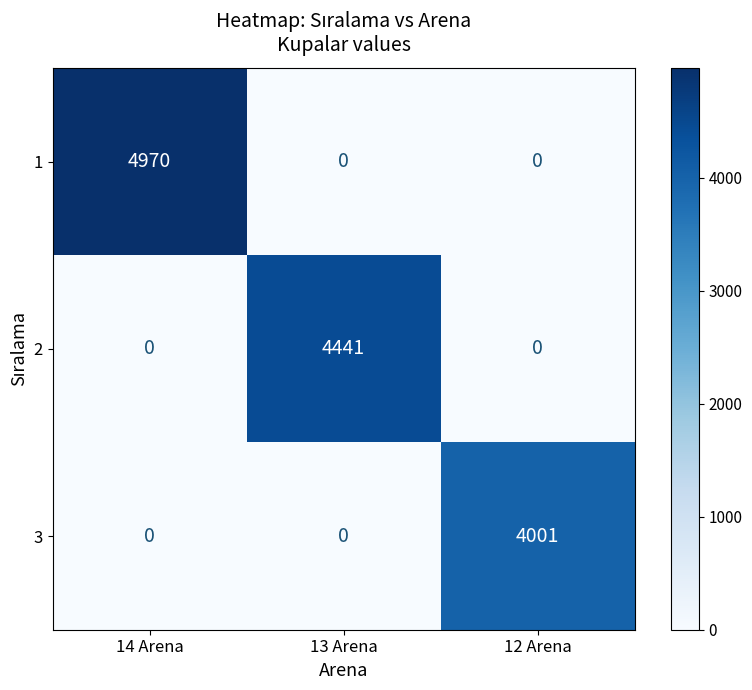

How many data points does each series have?

3